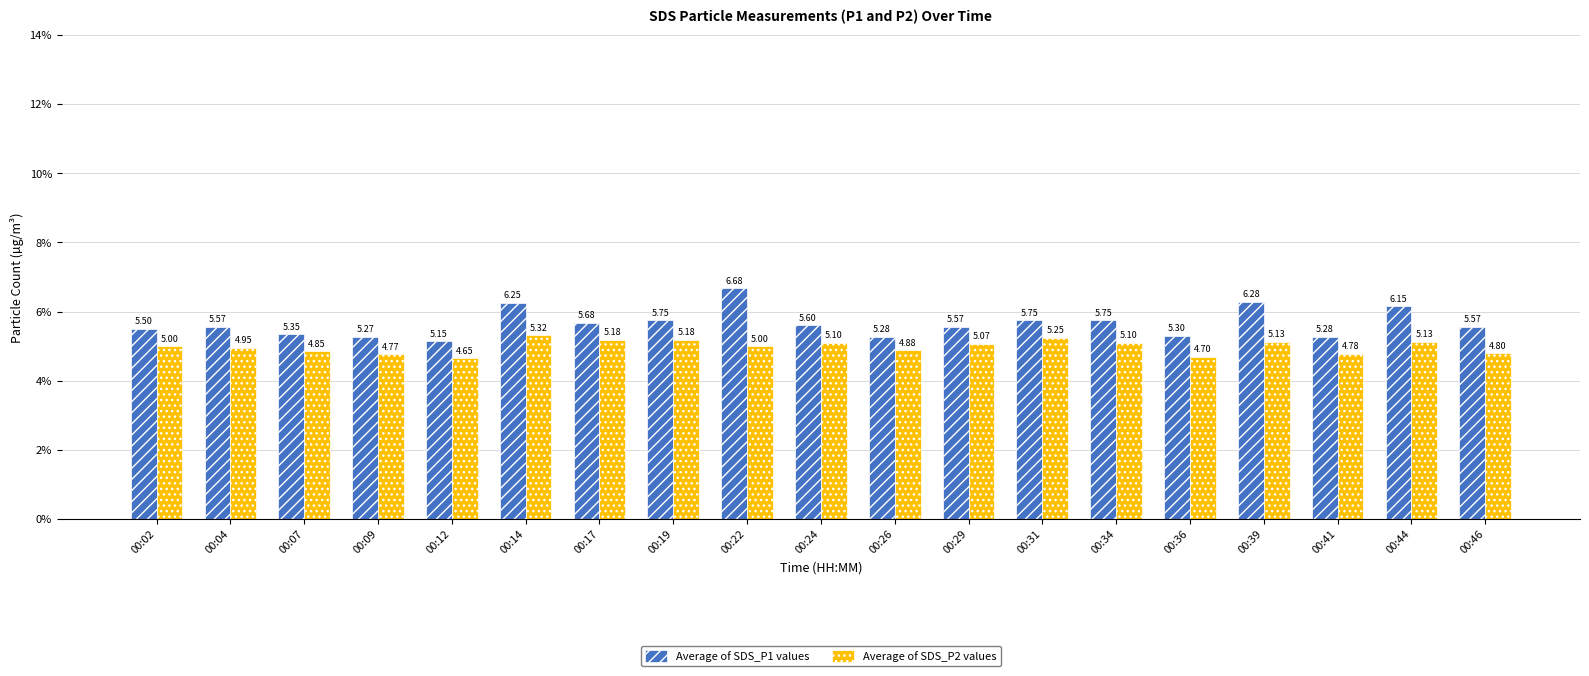

What is the spread (max minus min) of values at 00:41?

0.5